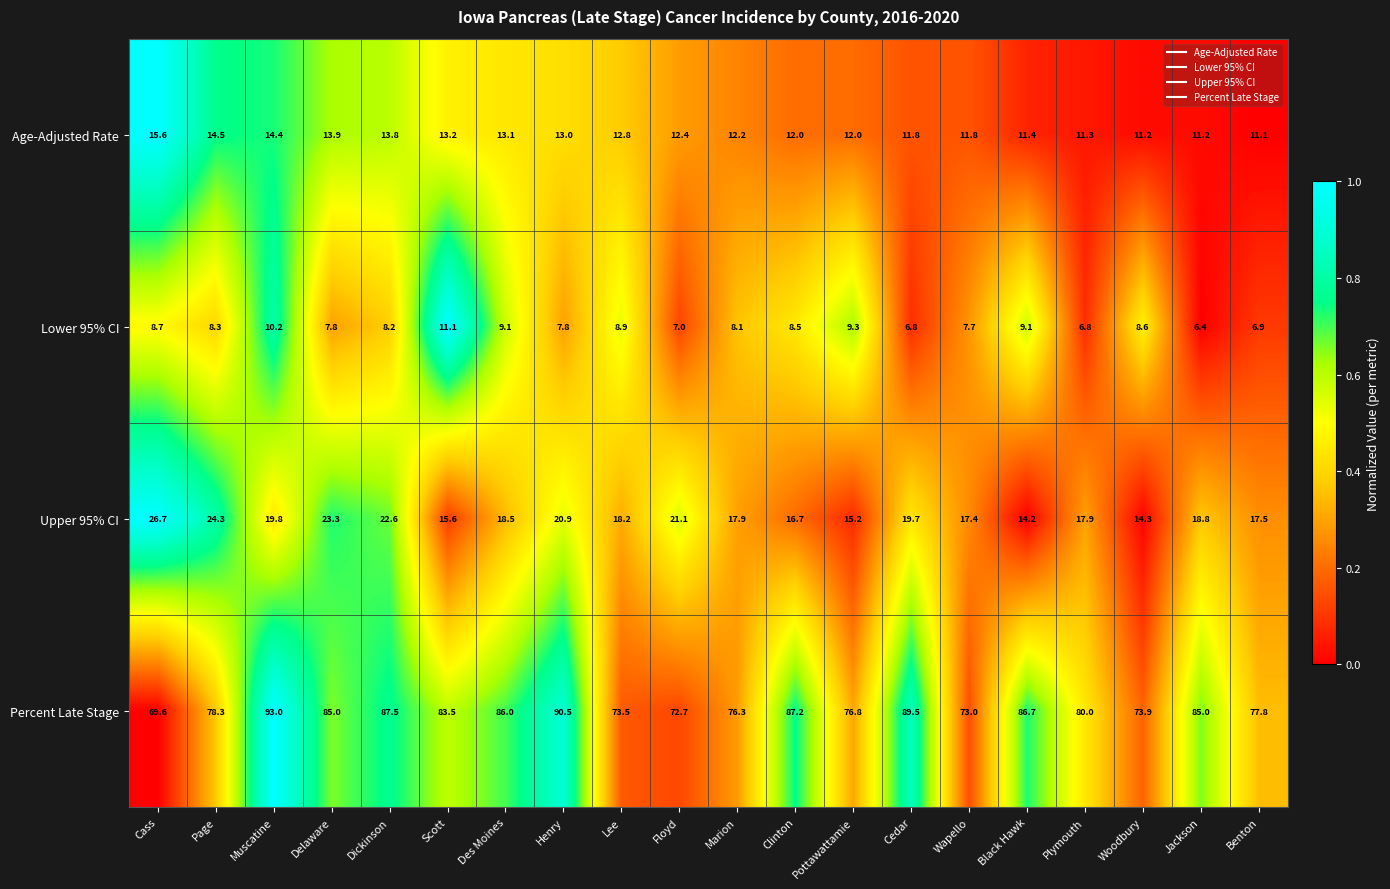

What is the difference between the Age-Adjusted Rate values at Jackson and Lee?

1.6